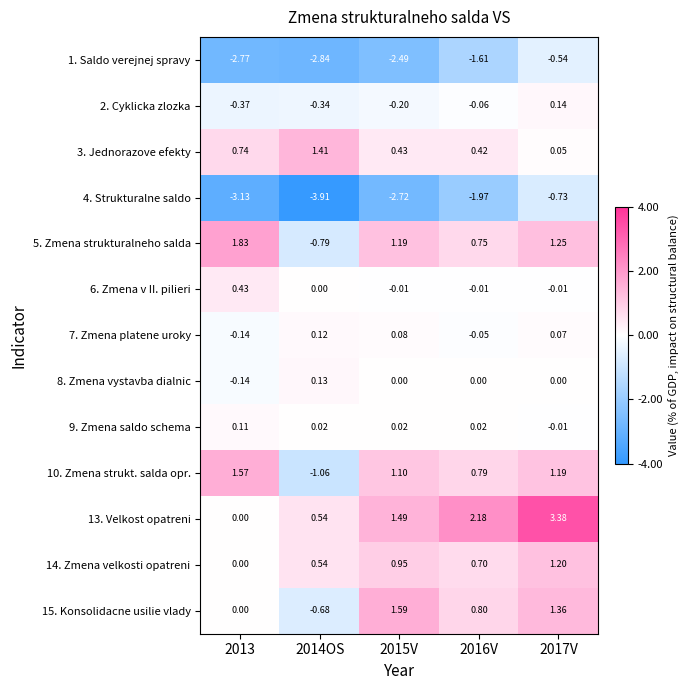

Is the value of 15. Konsolidacne usilie vlady at 2014OS greater than the value of 10. Zmena strukt. salda opr. at 2016V?

No